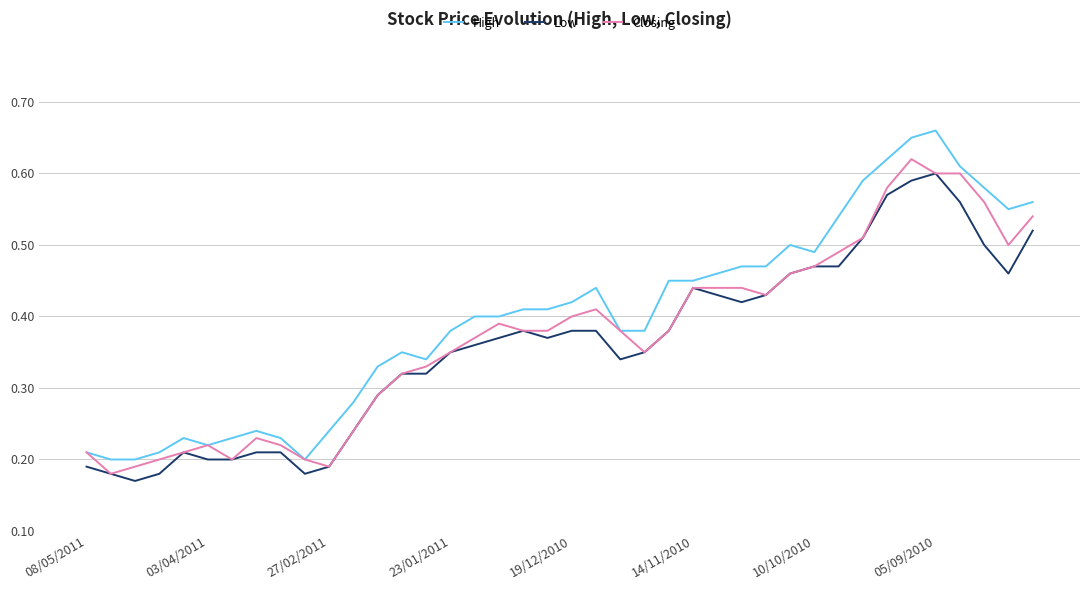

Which series has the largest total across all categories?

High